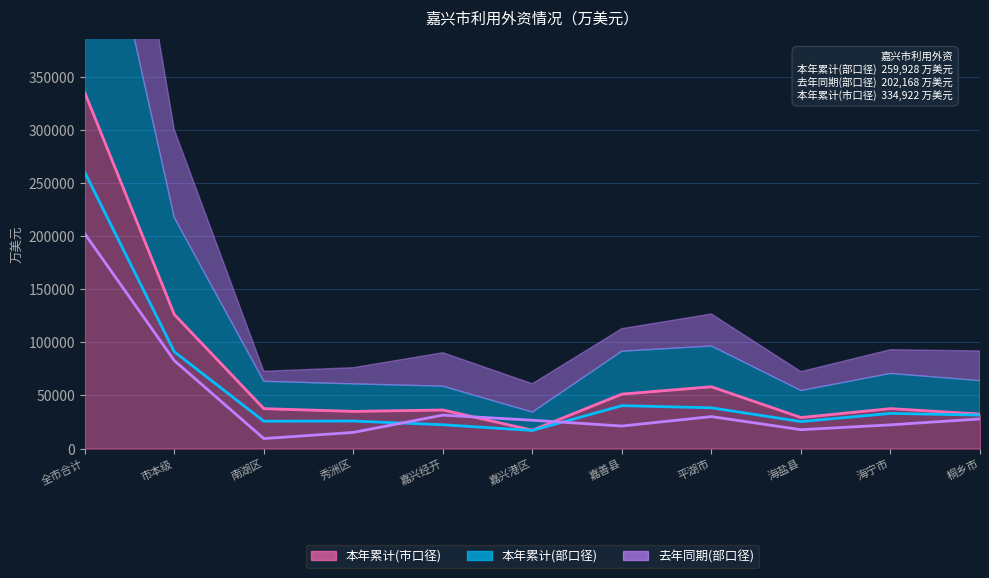

At which category does 本年累计(部口径) reach its first local peak?

秀洲区